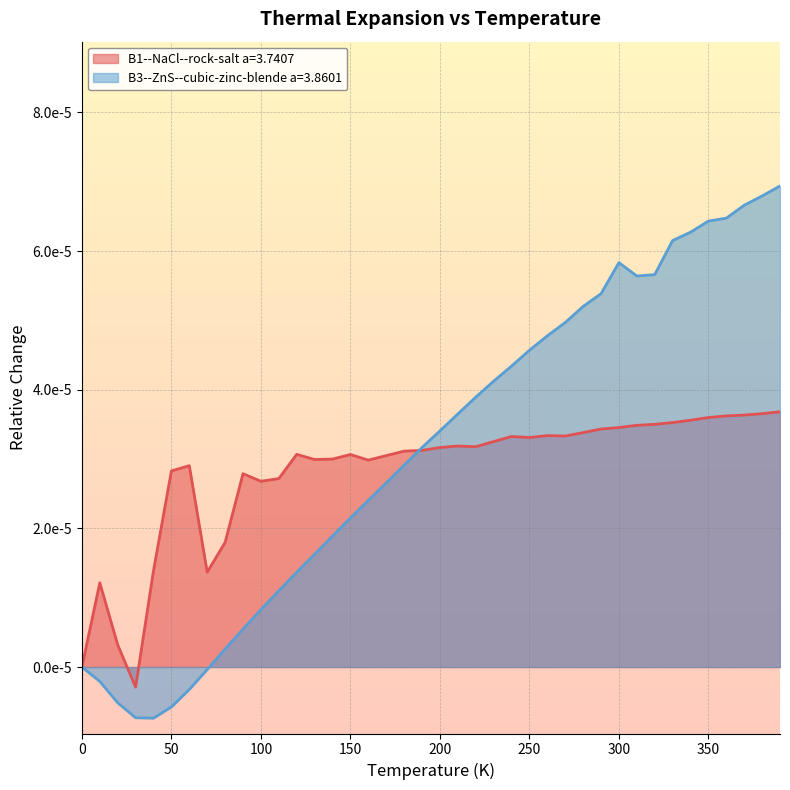

What are all the series names shown in the legend?

B1--NaCl--rock-salt a=3.7407, B3--ZnS--cubic-zinc-blende a=3.8601